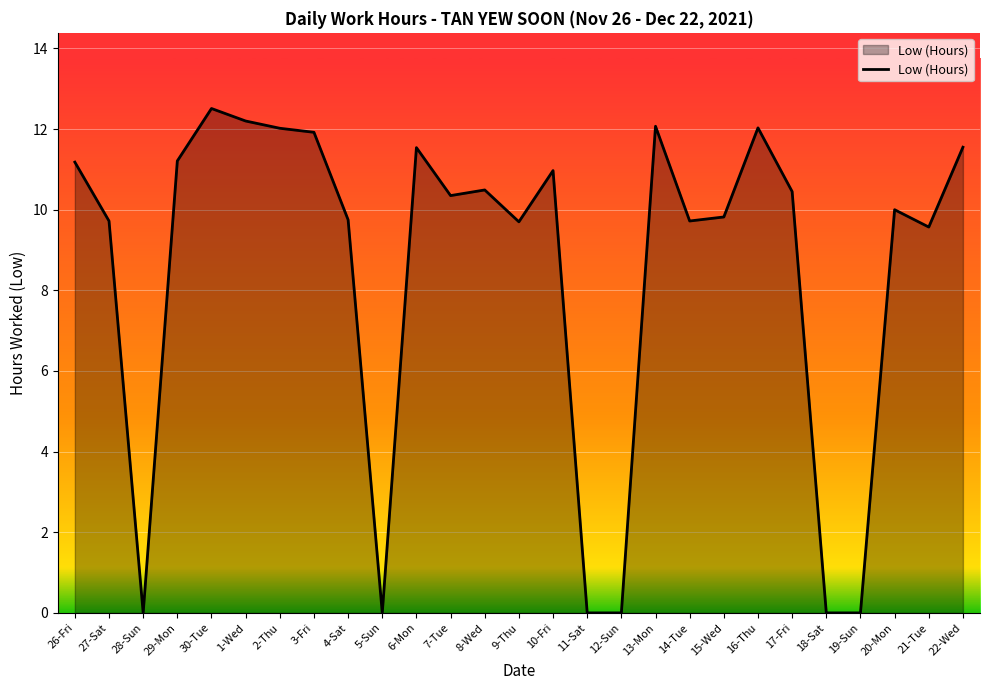

Where does the data first go above 10?

26-Fri